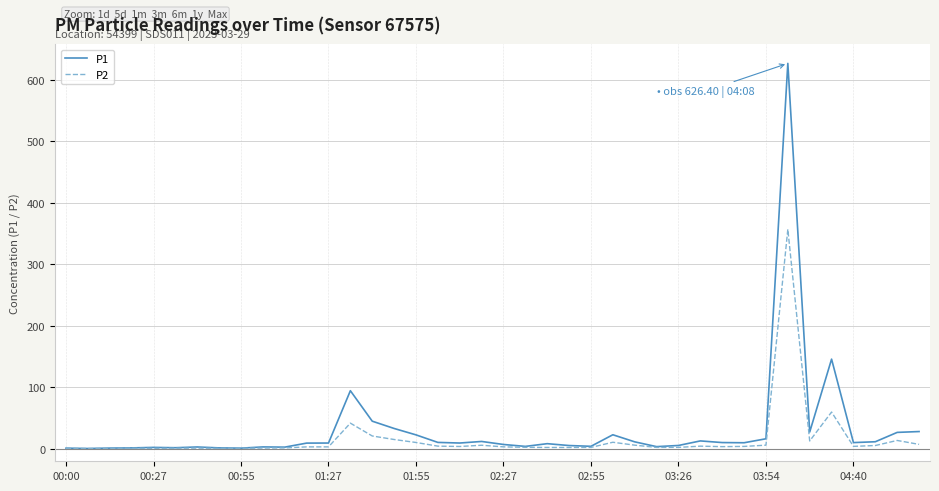

List the series in order of their peak value, highest first.

P1, P2